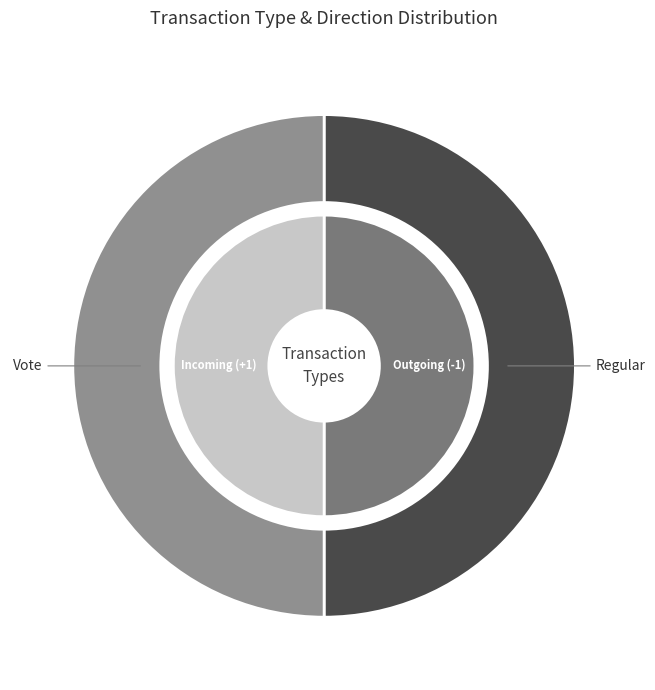

Is it true that Vote is 99% of the pie?

False